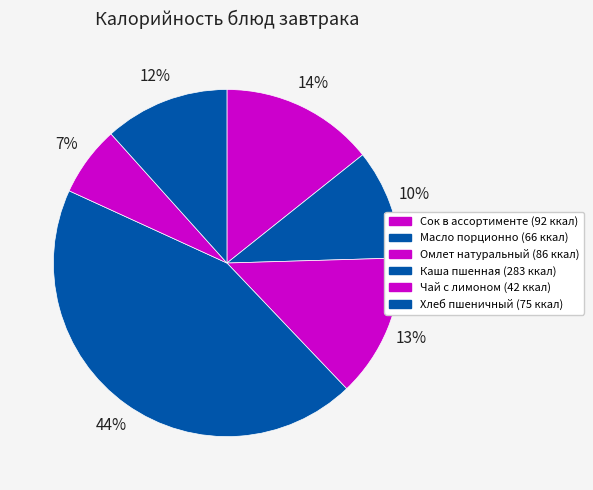

How many slices are in this pie chart?

6